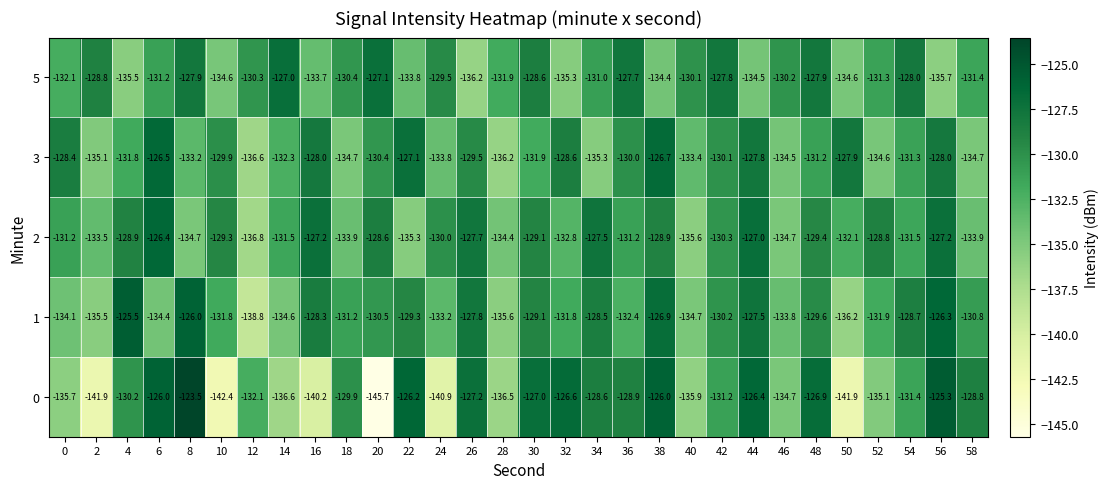

What is the difference between the 3 values at 2 and 54?

3.8